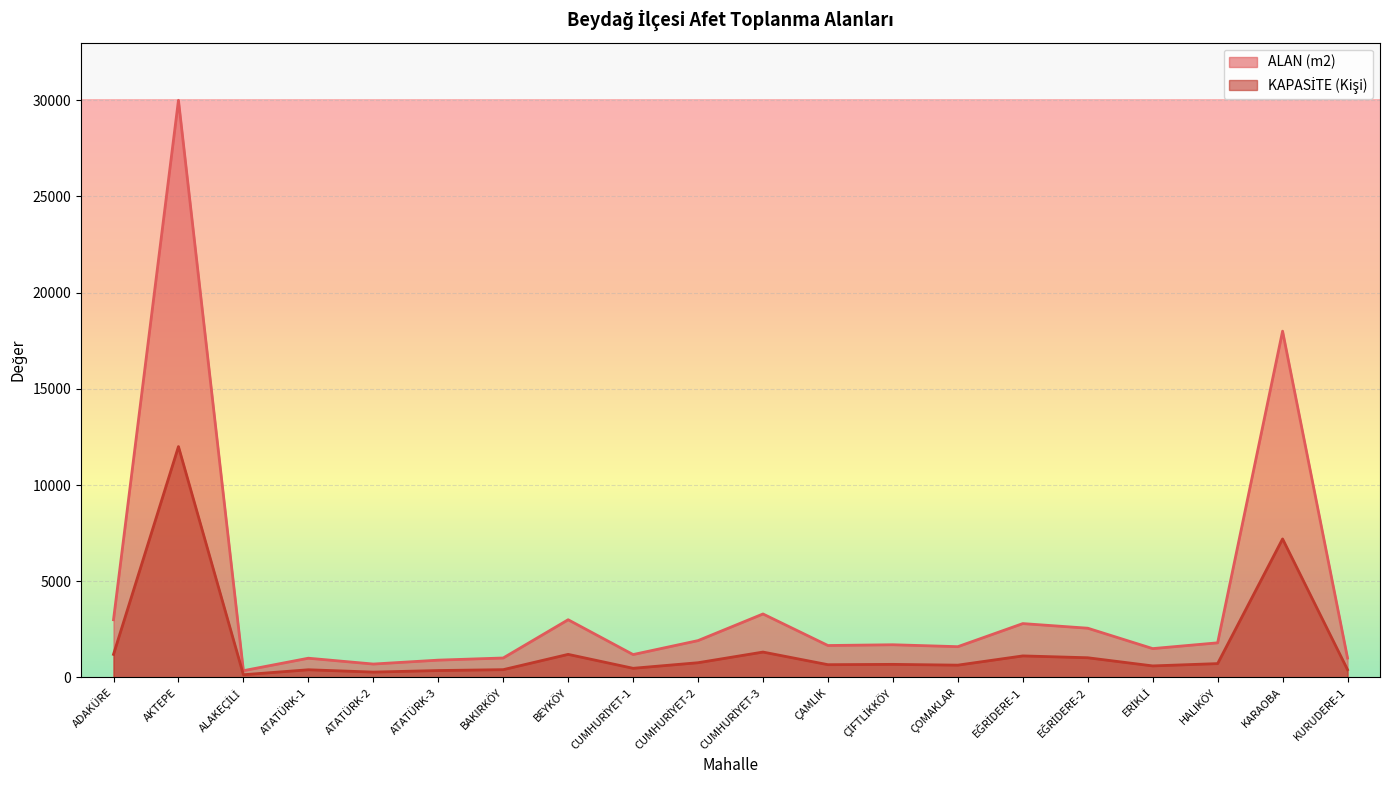

Which has a higher value, ATATÜRK-3 or ÇİFTLİKKÖY?

ÇİFTLİKKÖY